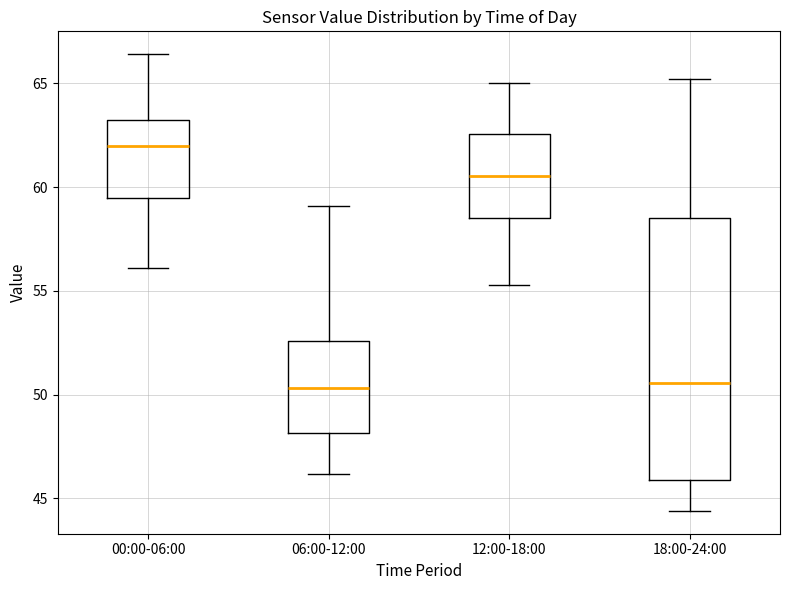

Comparing the boxes themselves (not the whiskers), which one is the tallest?

18:00-24:00